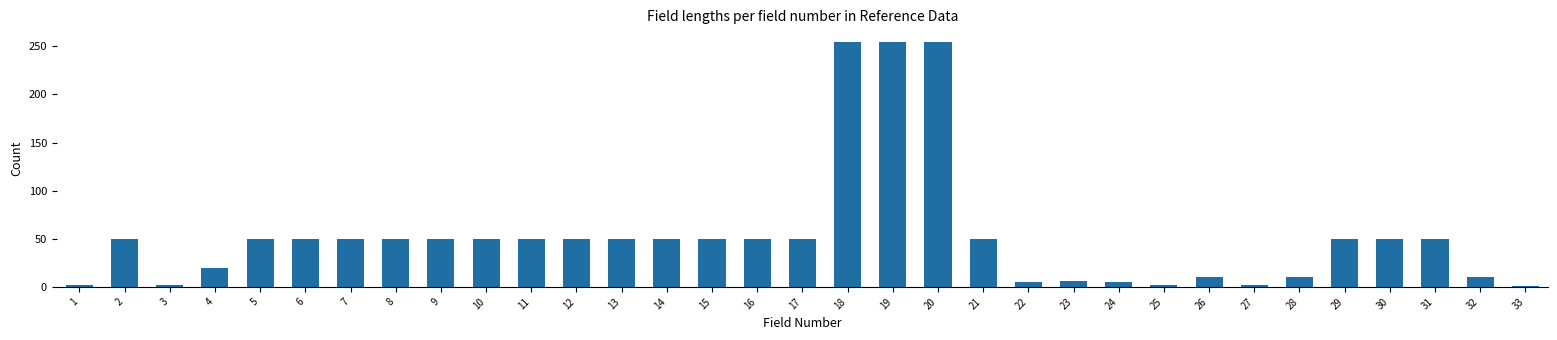

Approximately how many times larger is the value at 9 compared to 19?

0.2